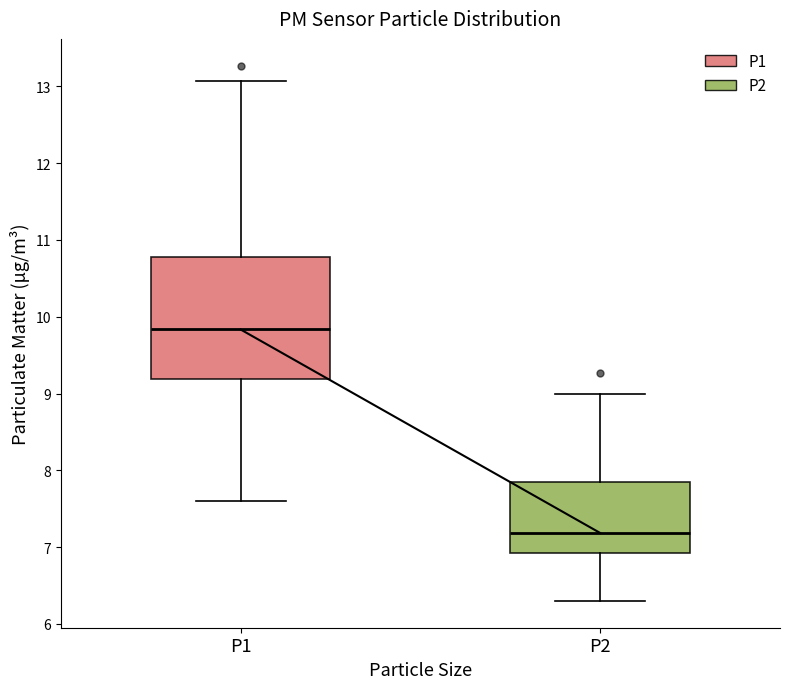

Which box is the tallest, from its lower edge to its upper edge?

P1